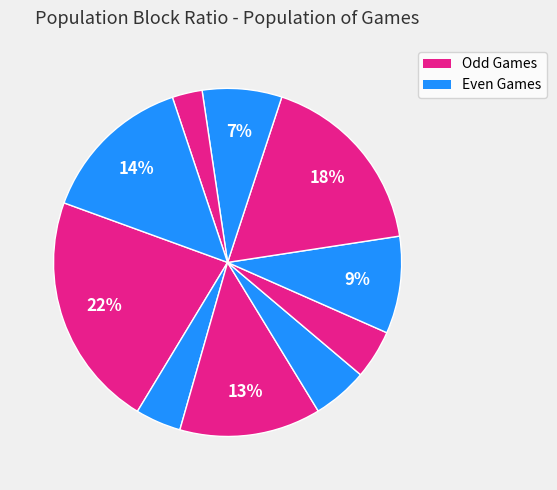

Which slice is the smallest?

game_8